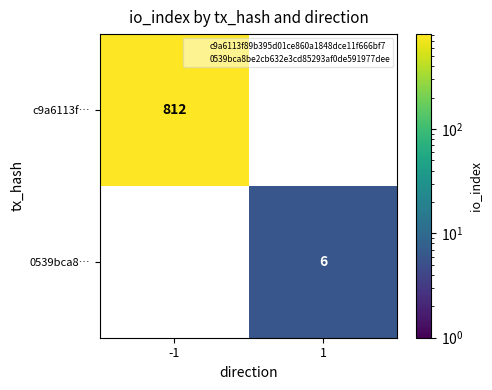

Which label corresponds to the largest value in the chart?

-1